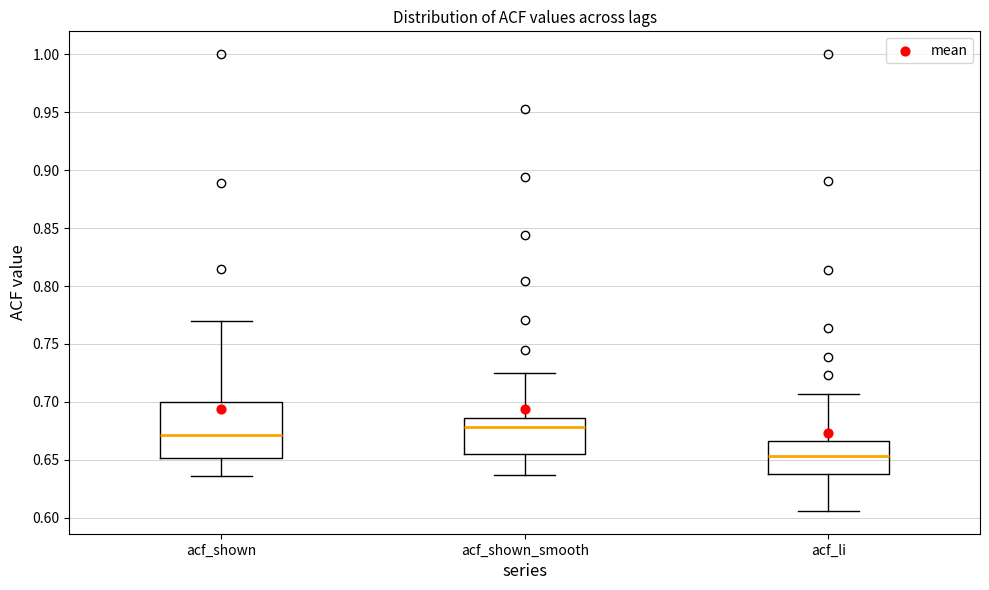

Reading left to right, transcribe this box plot: for each box, give where its median line is, the range the box spans, and where its two whiskers end, as read against the y-axis. The values are not printed on the chart, so give them approximately, as read against the axis.

acf_shown: median 0.670, box 0.650 to 0.700, whiskers 0.635 to 0.770
acf_shown_smooth: median 0.680, box 0.655 to 0.685, whiskers 0.635 to 0.725
acf_li: median 0.655, box 0.640 to 0.665, whiskers 0.605 to 0.705